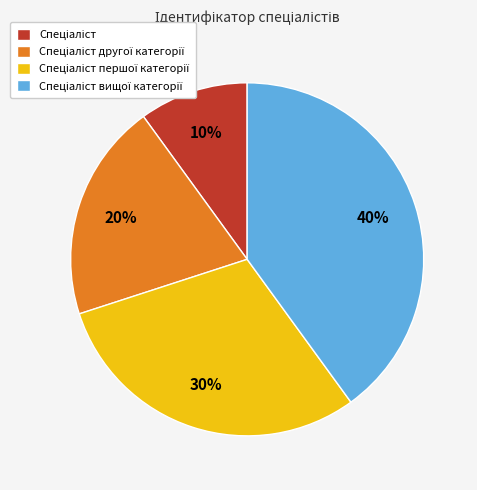

To the nearest percent, what is the difference between the largest and smallest slice percentages?

30%